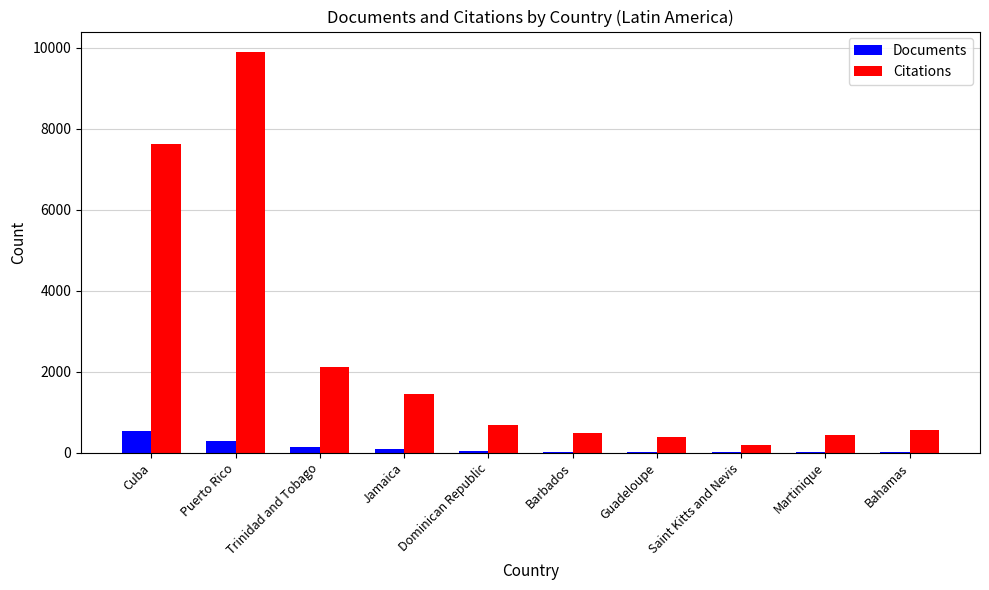

What are all the series names shown in the legend?

Documents, Citations